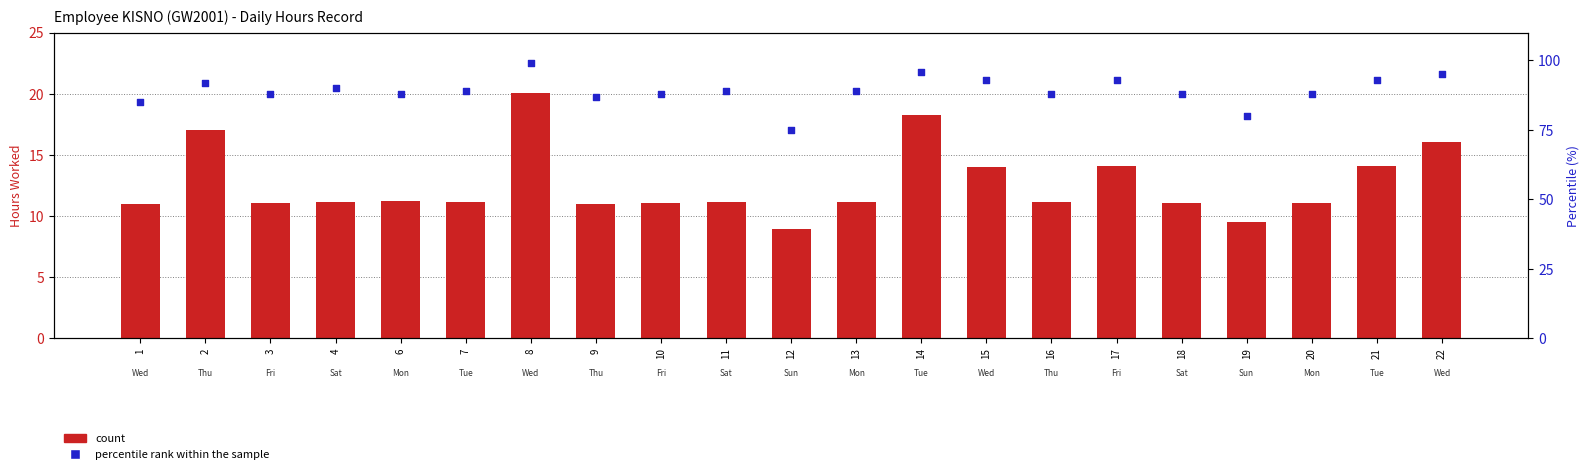

Which series has the largest total across all categories?

percentile rank within the sample